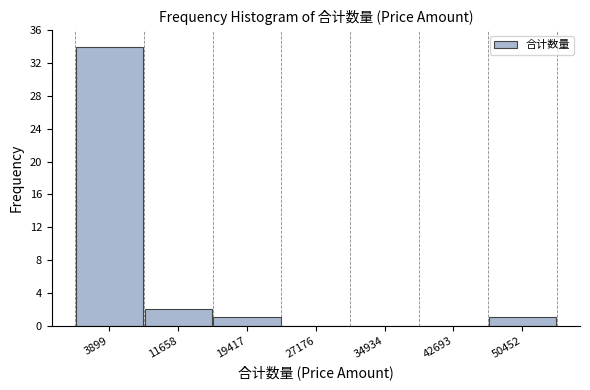

Reading left to right, transcribe this chart: for each bar, give the range it covers on the x-axis and its height. Neither the bar edges nor the heights are printed on the chart, so give them approximately, as read against the axes.

0 to 8000: 34
8000 to 16000: 2
16000 to 23000: 1
23000 to 31000: 0
31000 to 39000: 0
39000 to 47000: 0
47000 to 54000: 1